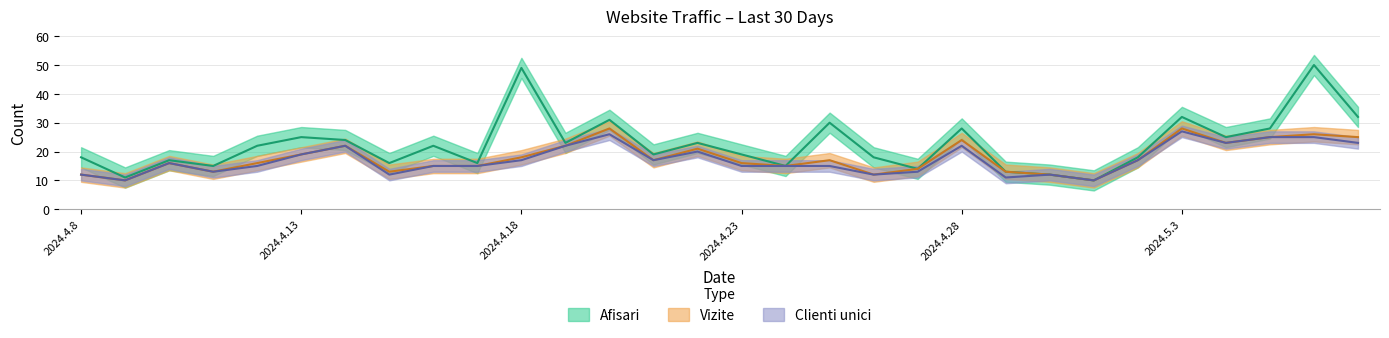

What is the total value across all series at 2024.4.18?

84